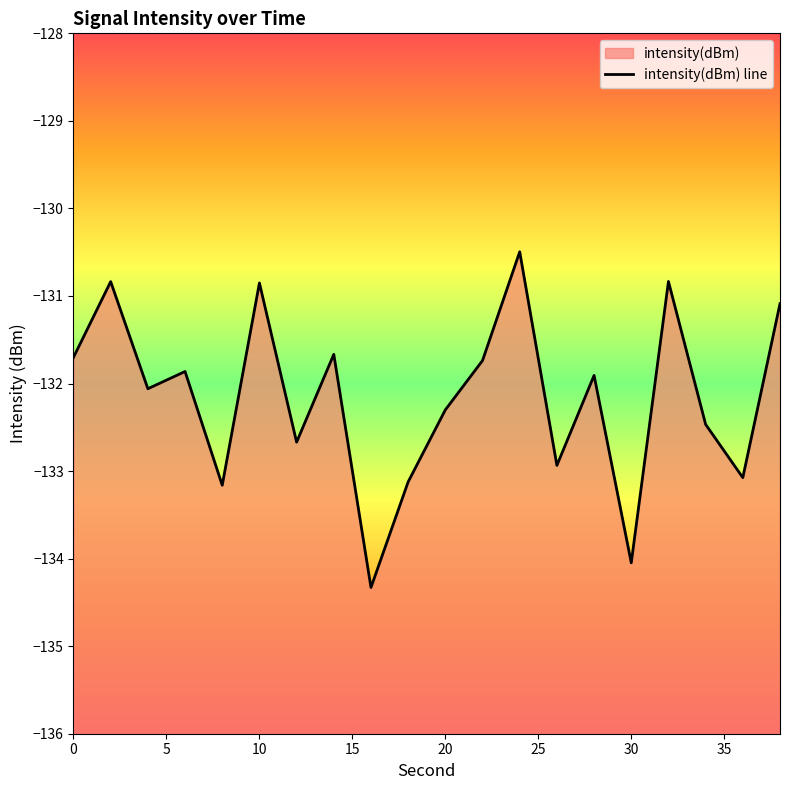

The value at 24 is -86.2. True or false?

False